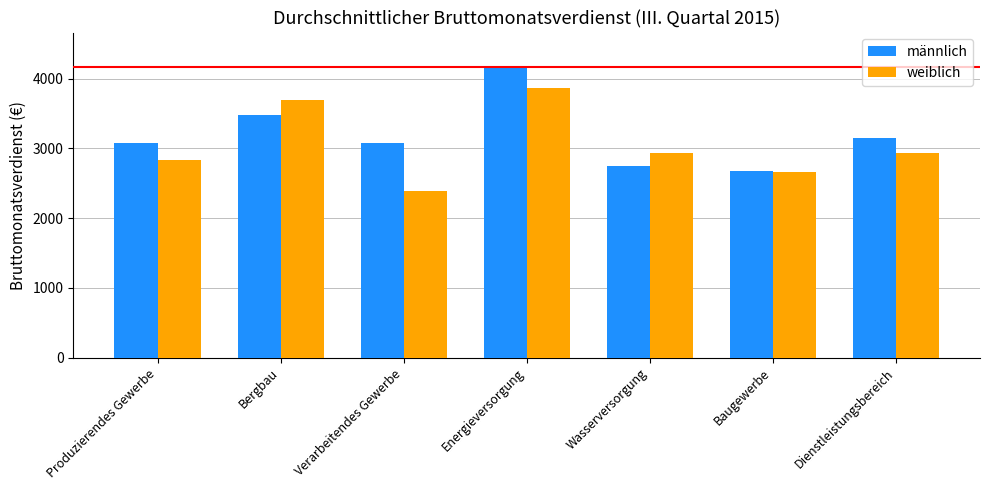

Which series has the largest total across all categories?

männlich